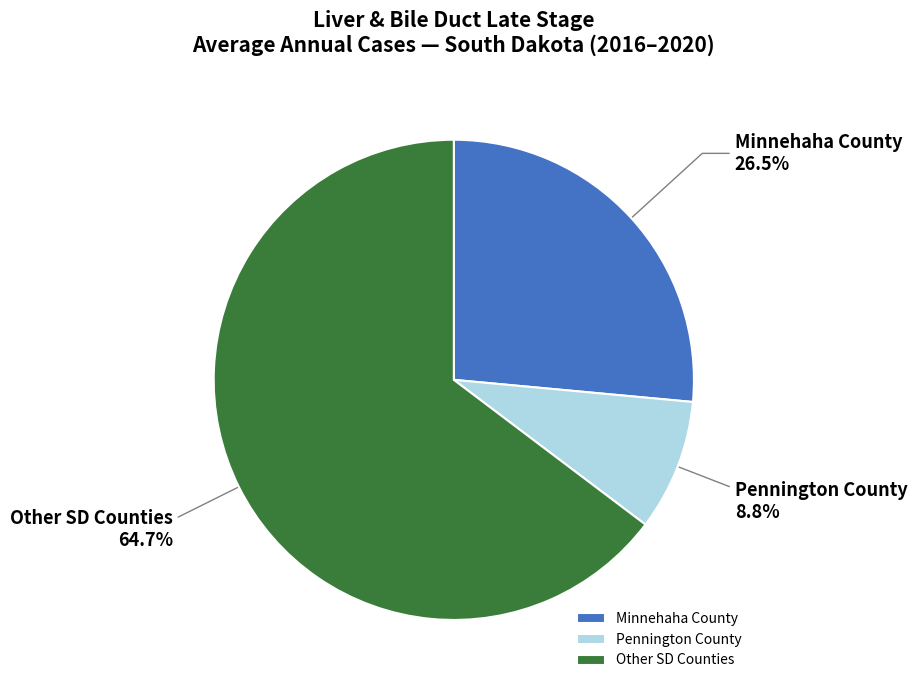

Which has a higher value, Minnehaha County or Pennington County?

Minnehaha County